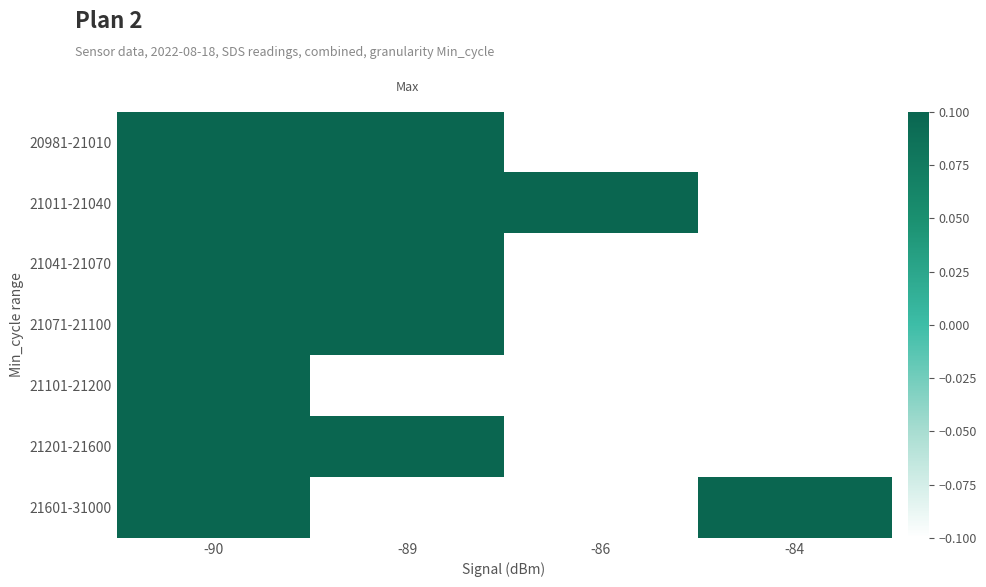

List the labels in order of 20981-21010 value, largest first.

-90, -89, -86, -84